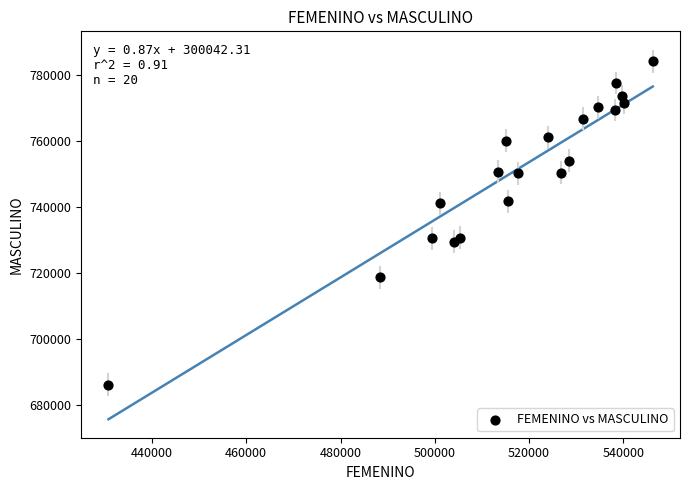

What is the range of Y values (max minus min)?

97912